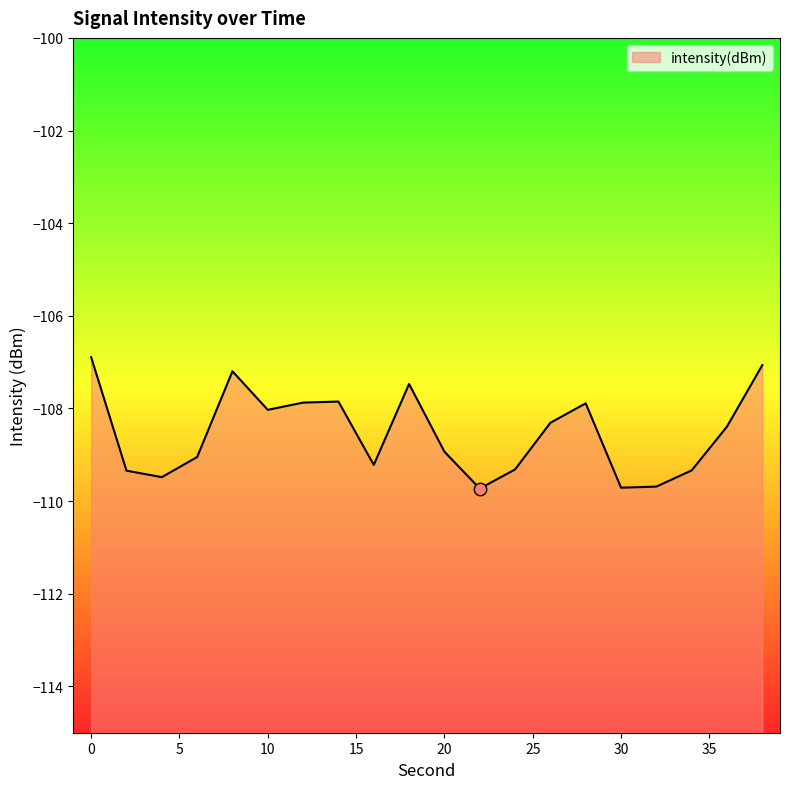

Which has a higher value, 6 or 28?

28